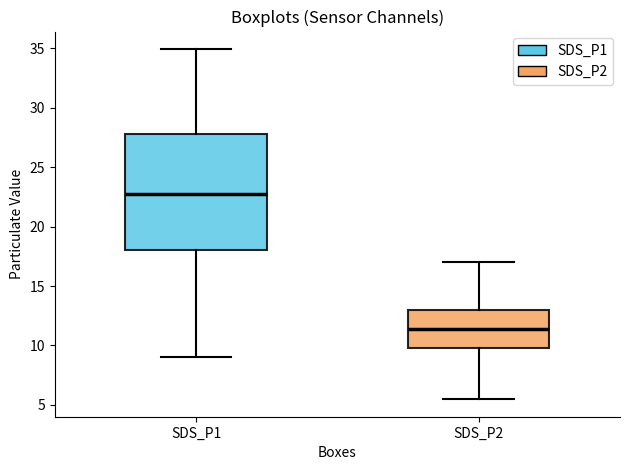

Reading left to right, read every box against the y-axis: the position of its median line, the range the box covers, and the ends of its whiskers. The values are not printed on the chart, so give them approximately, as read against the axis.

SDS_P1: median 23.0, box 18.0 to 28.0, whiskers 9.0 to 35.0
SDS_P2: median 11.5, box 9.5 to 13.0, whiskers 5.5 to 17.0